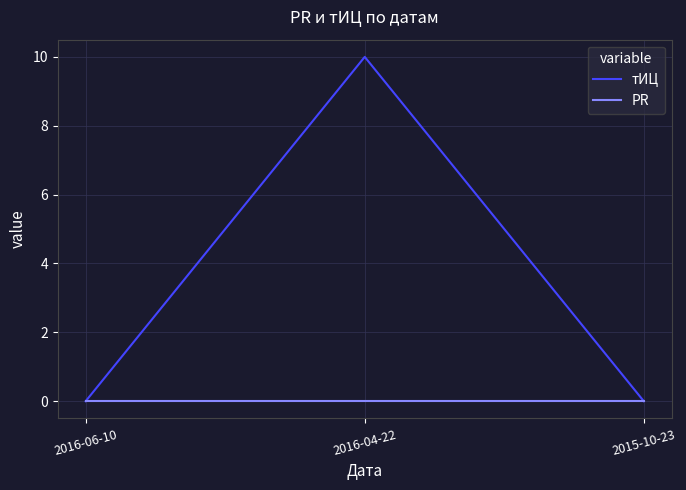

Does the chart have visible grid lines?

Yes